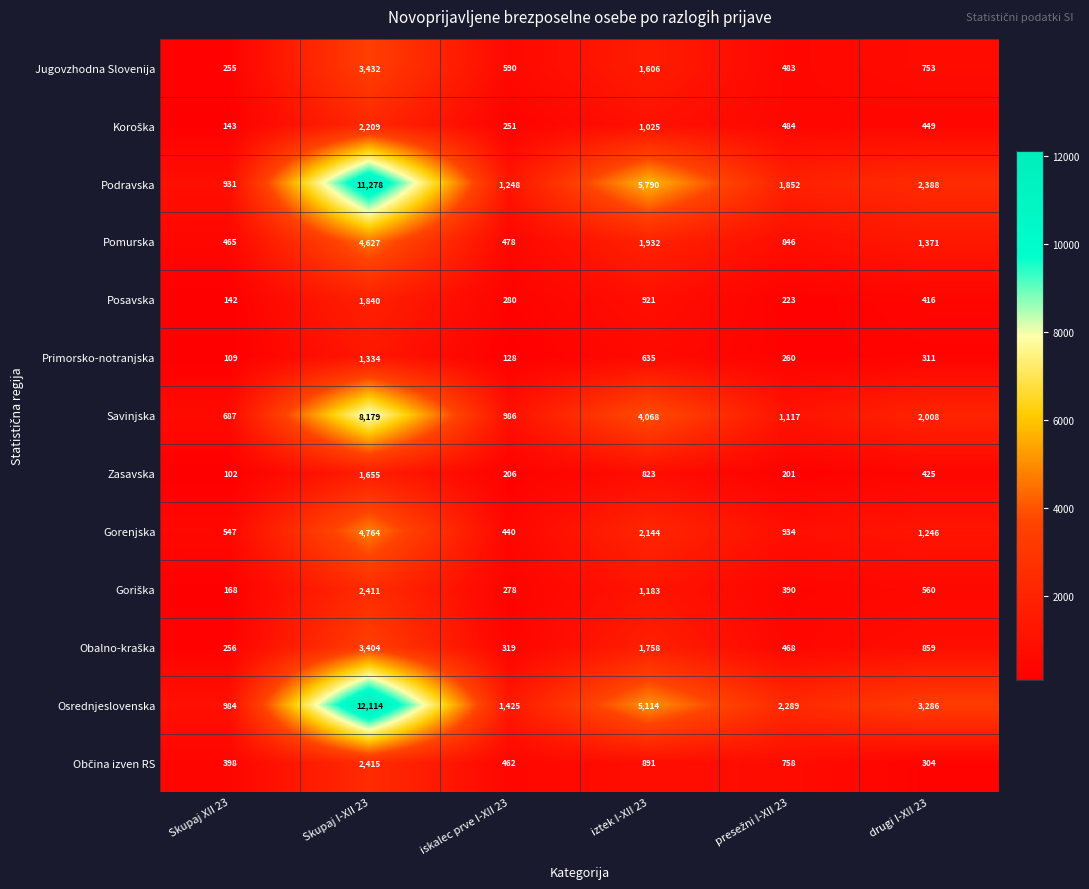

What is the average value of the Zasavska series?

569